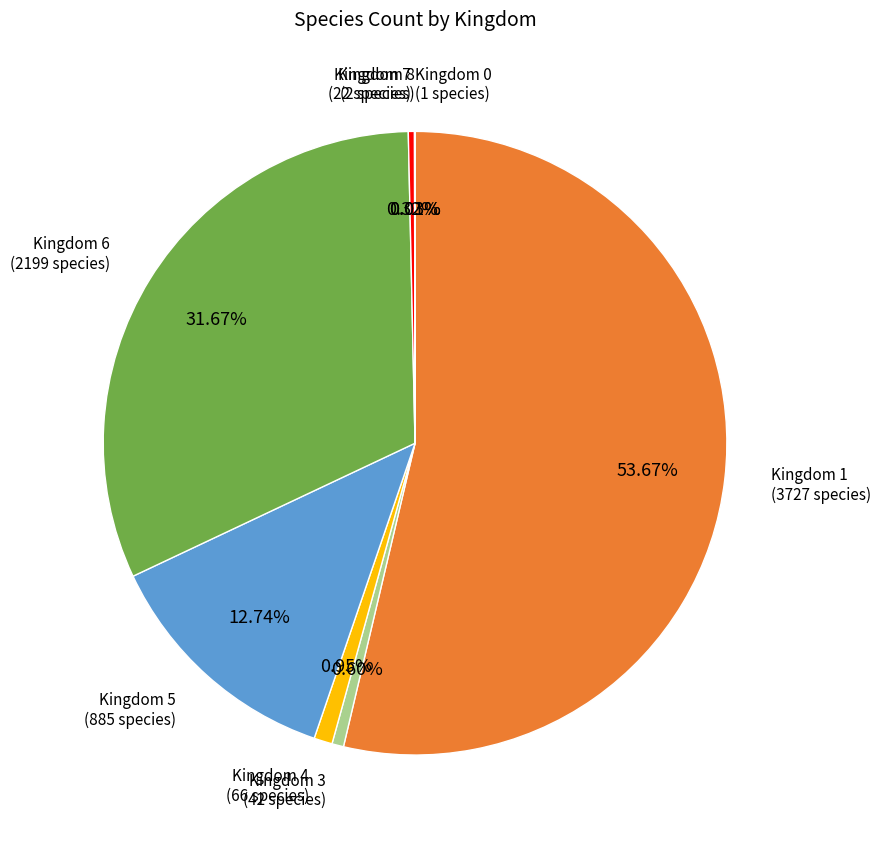

To the nearest percent, what is the difference between the Kingdom 7 and Kingdom 4 slice percentages?

1%